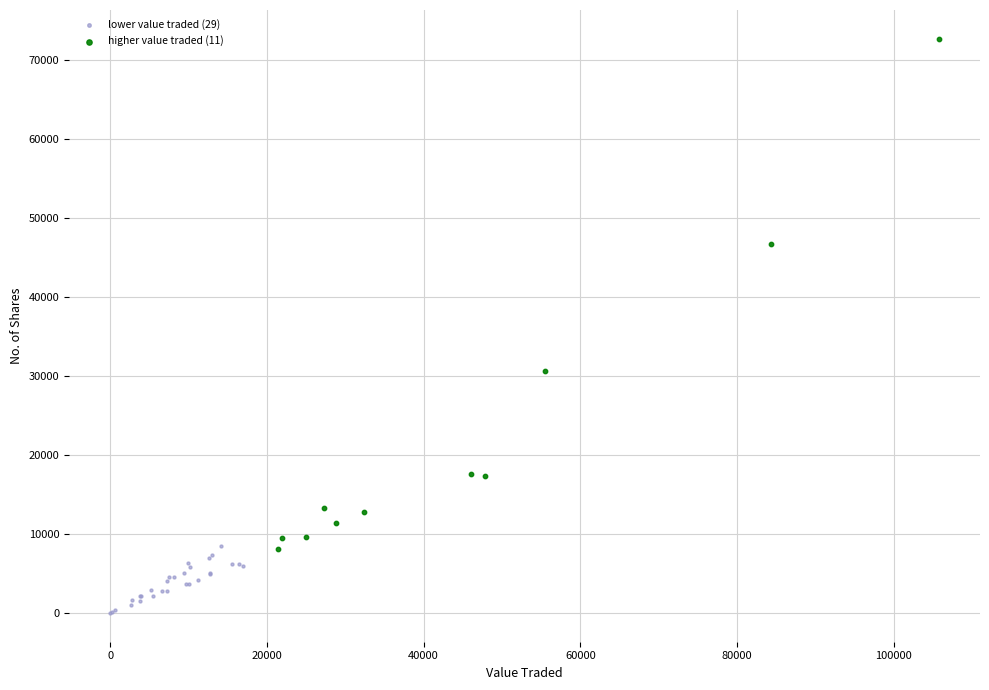

What are all the series names shown in the legend?

lower value traded (29), higher value traded (11)